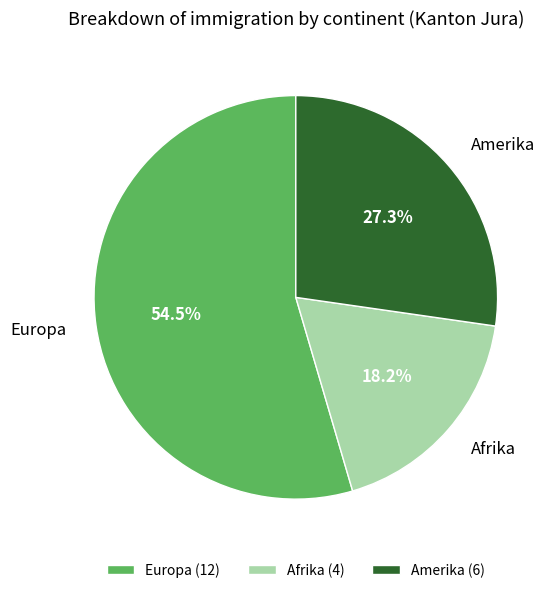

How many slices are in this pie chart?

3